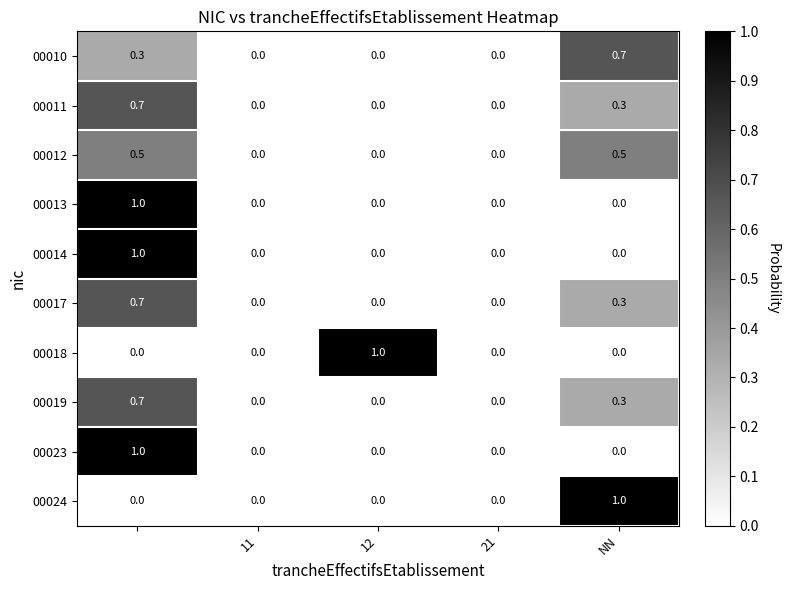

How many 00011 values are between 0 and 1?

5